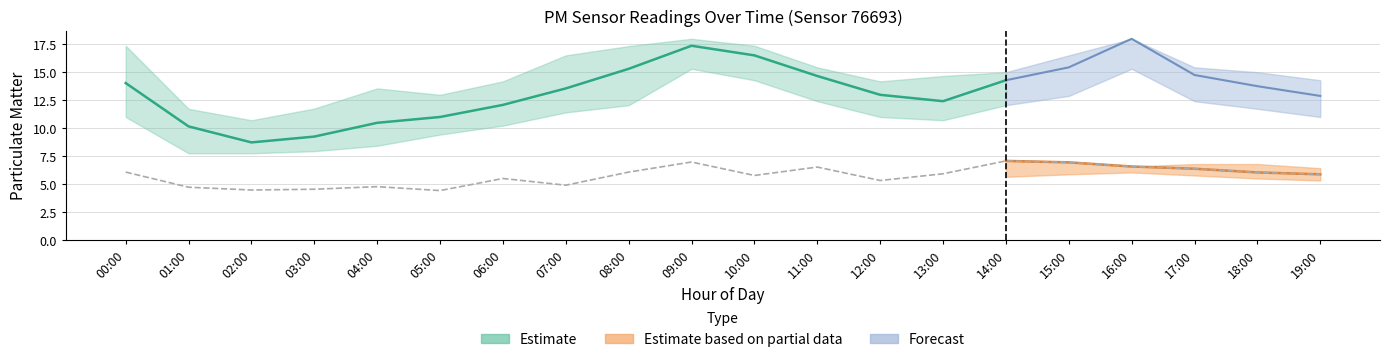

Does the chart have visible grid lines?

Yes